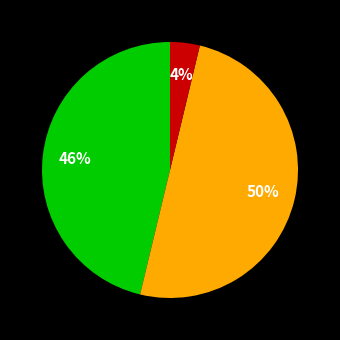

To the nearest percent, what is the average slice percentage?

33%